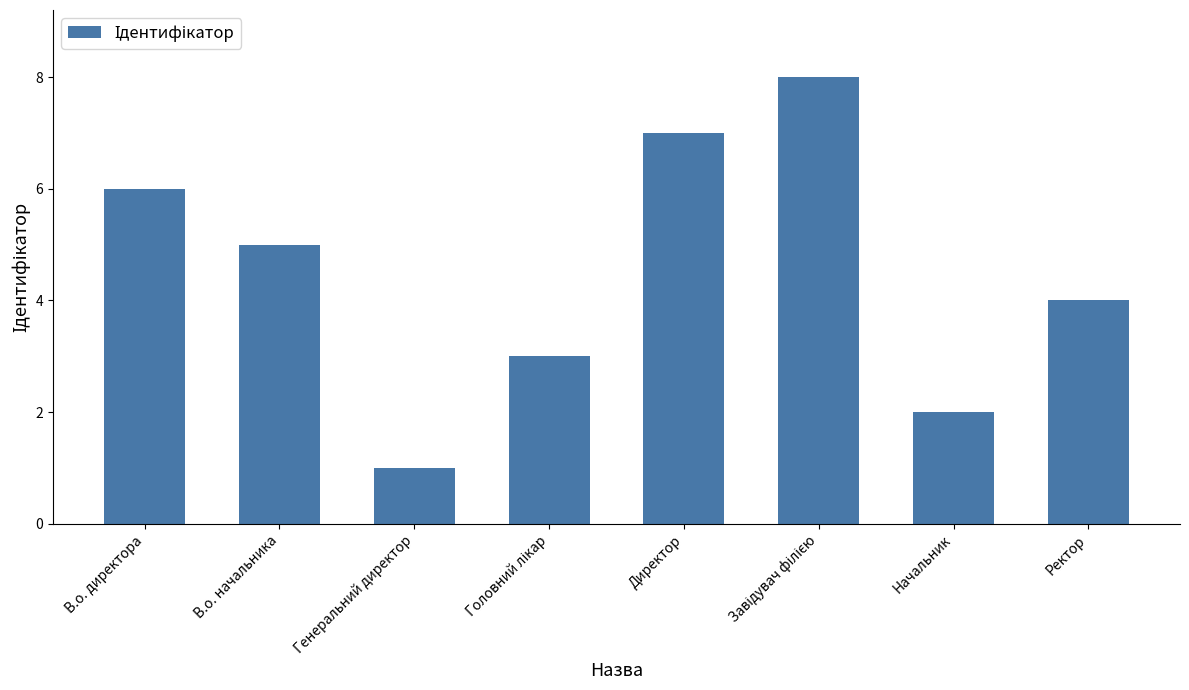

What is the value of the 3rd bar from the left?

1